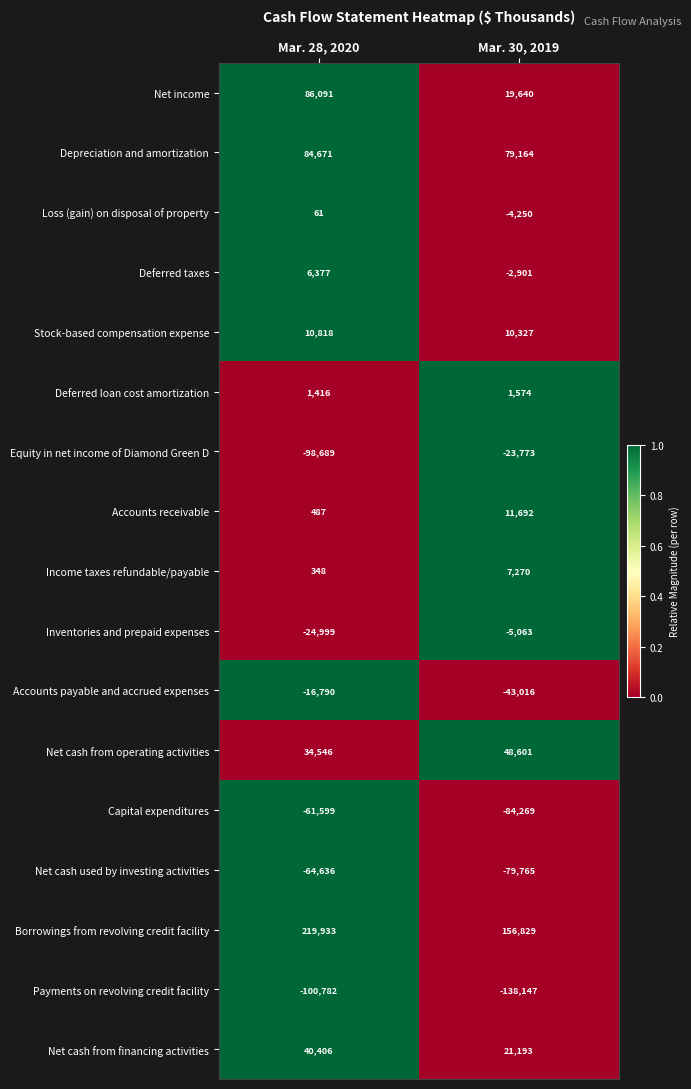

How many series are shown in this chart?

17